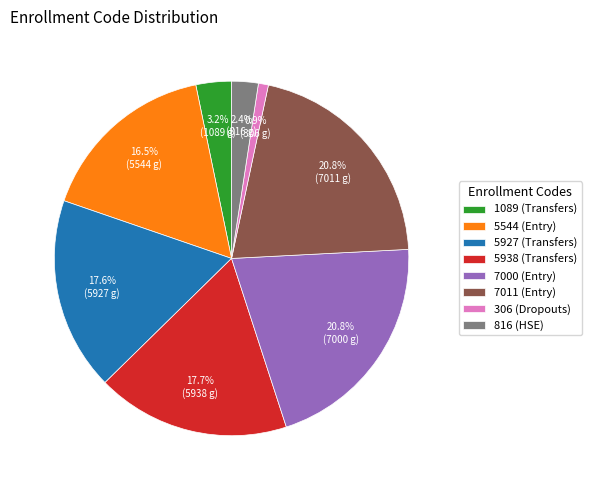

To the nearest percent, what is the difference between the largest and smallest slice percentages?

20%